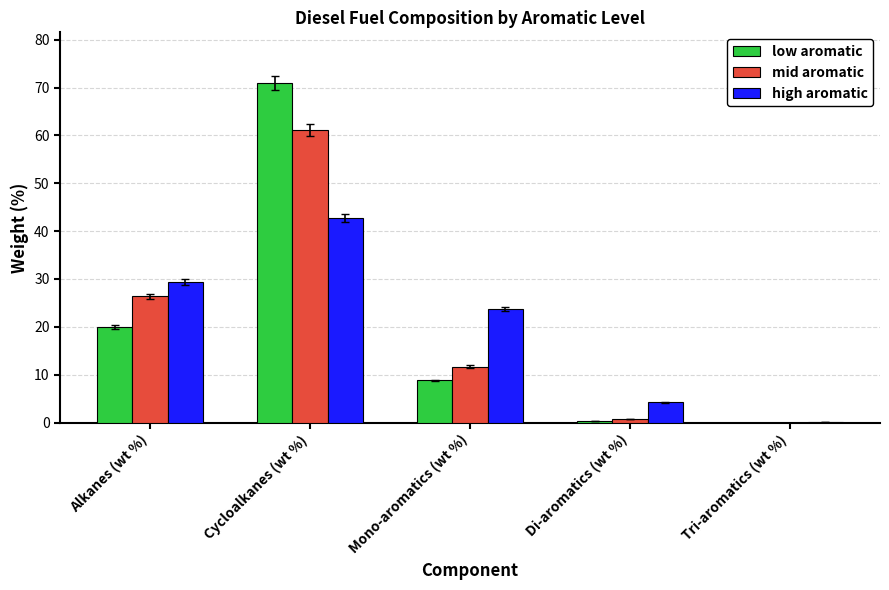

How many data points in mid aromatic are above 11?

3